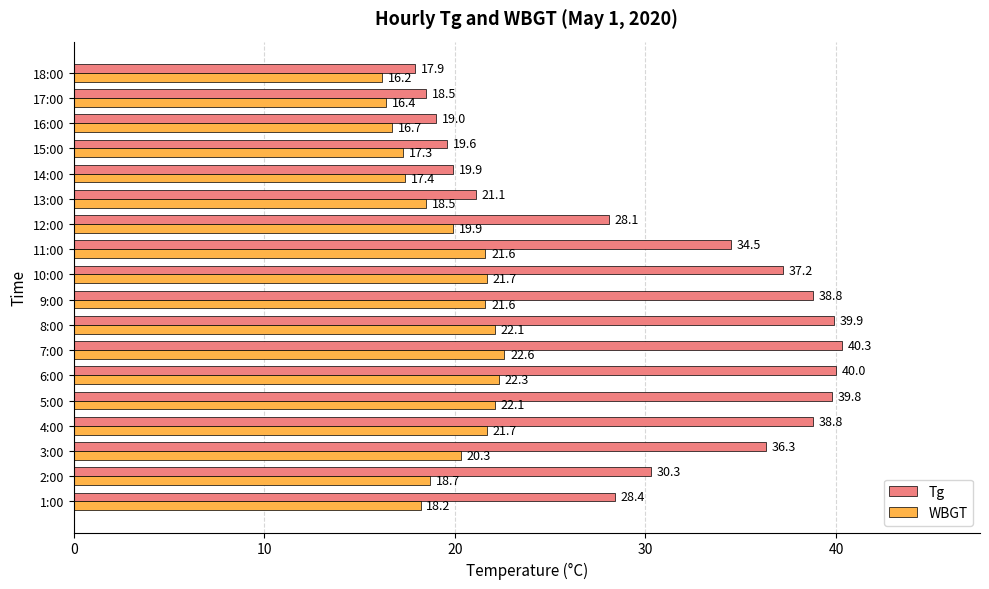

What is the average value of the WBGT series?

19.7